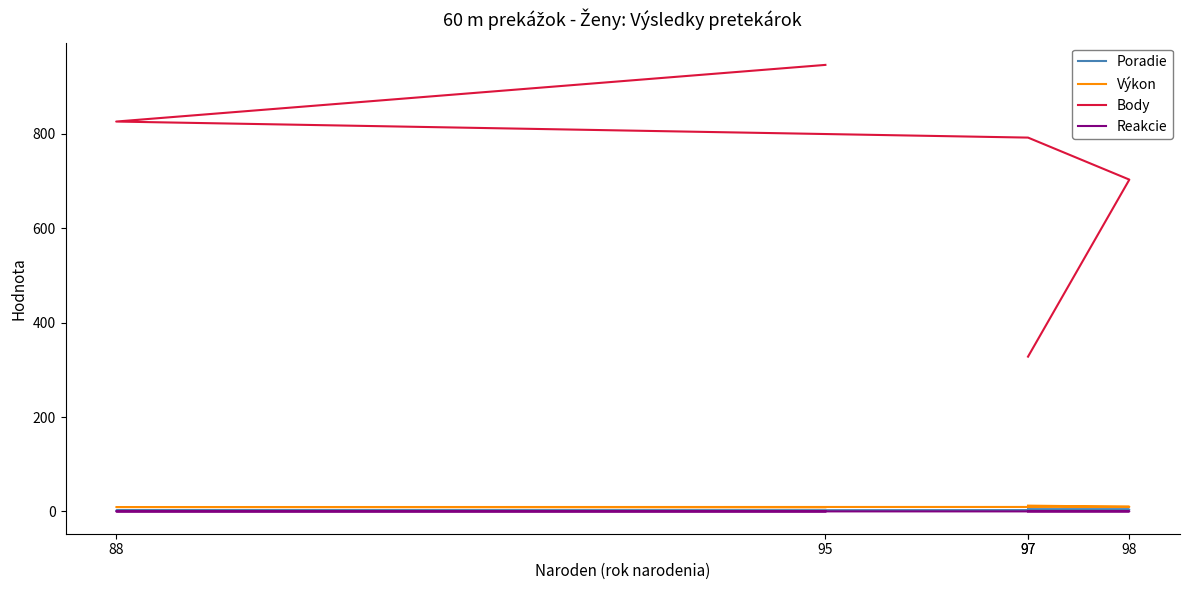

How many series are shown in this chart?

4